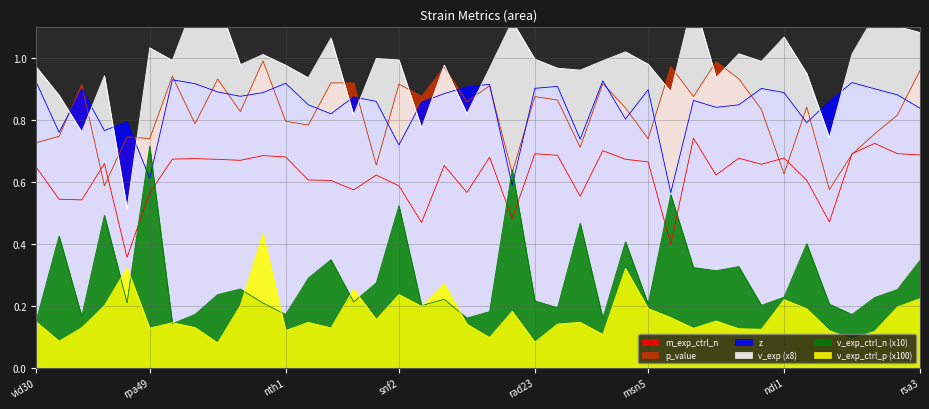

How many lines are shown in the chart?

6